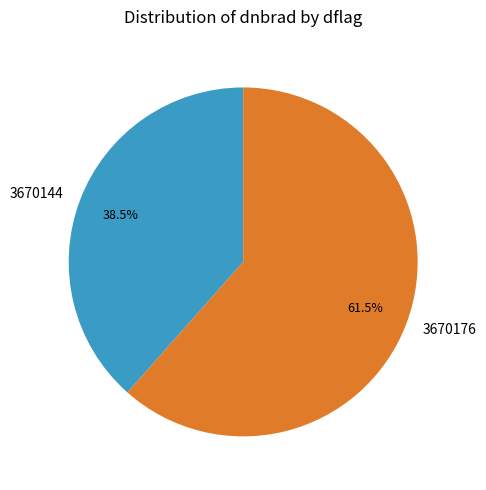

Rank the categories by value from lowest to highest.

3670144, 3670176